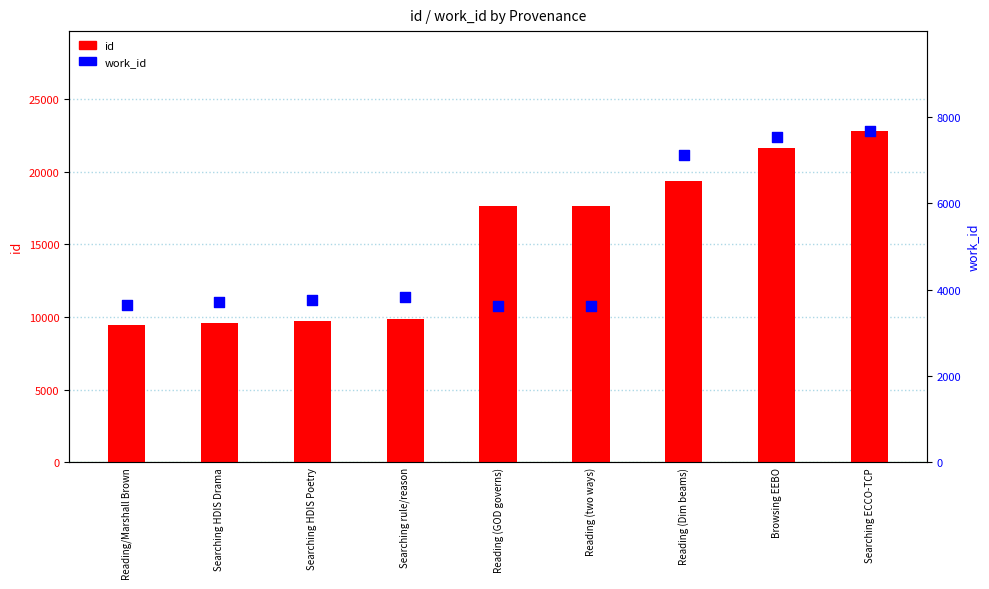

Which series has the largest Y range (max minus min)?

id